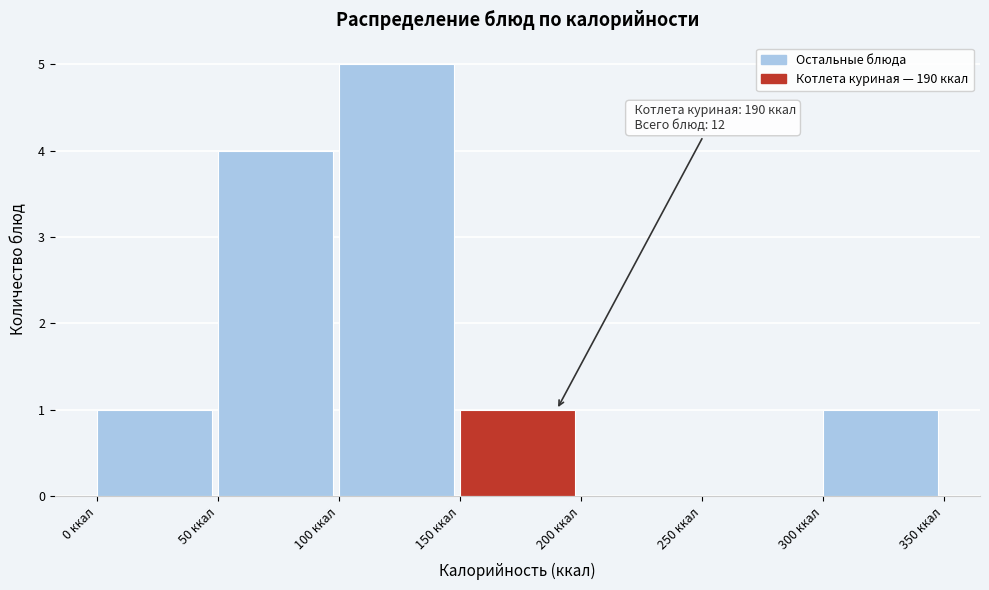

Over which range of the x-axis is the bar tallest?

100 to 150